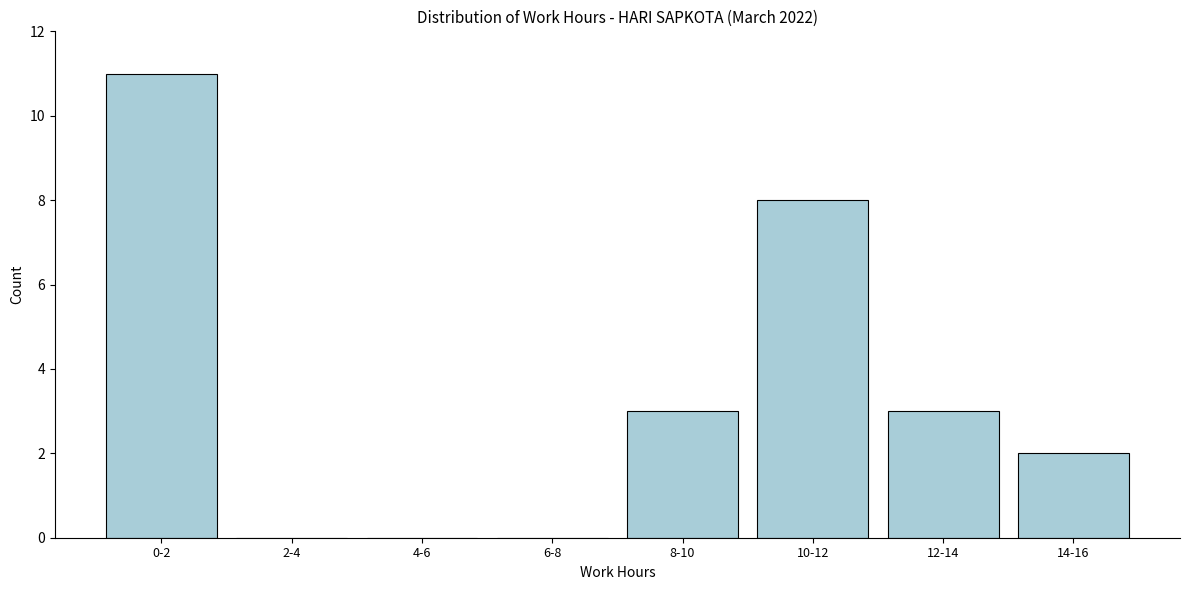

Reading left to right, extract all data points from this chart.

0-2=11	2-4=0	4-6=0	6-8=0	8-10=3	10-12=8	12-14=3	14-16=2